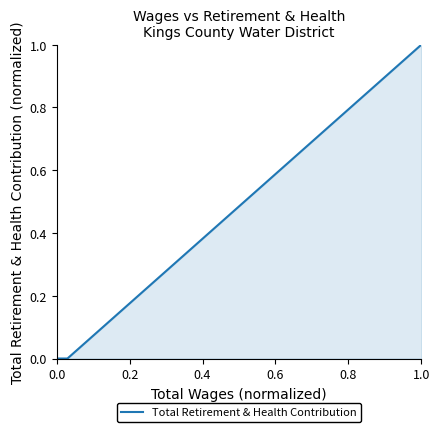

Does the chart display data point markers on the line(s)?

No